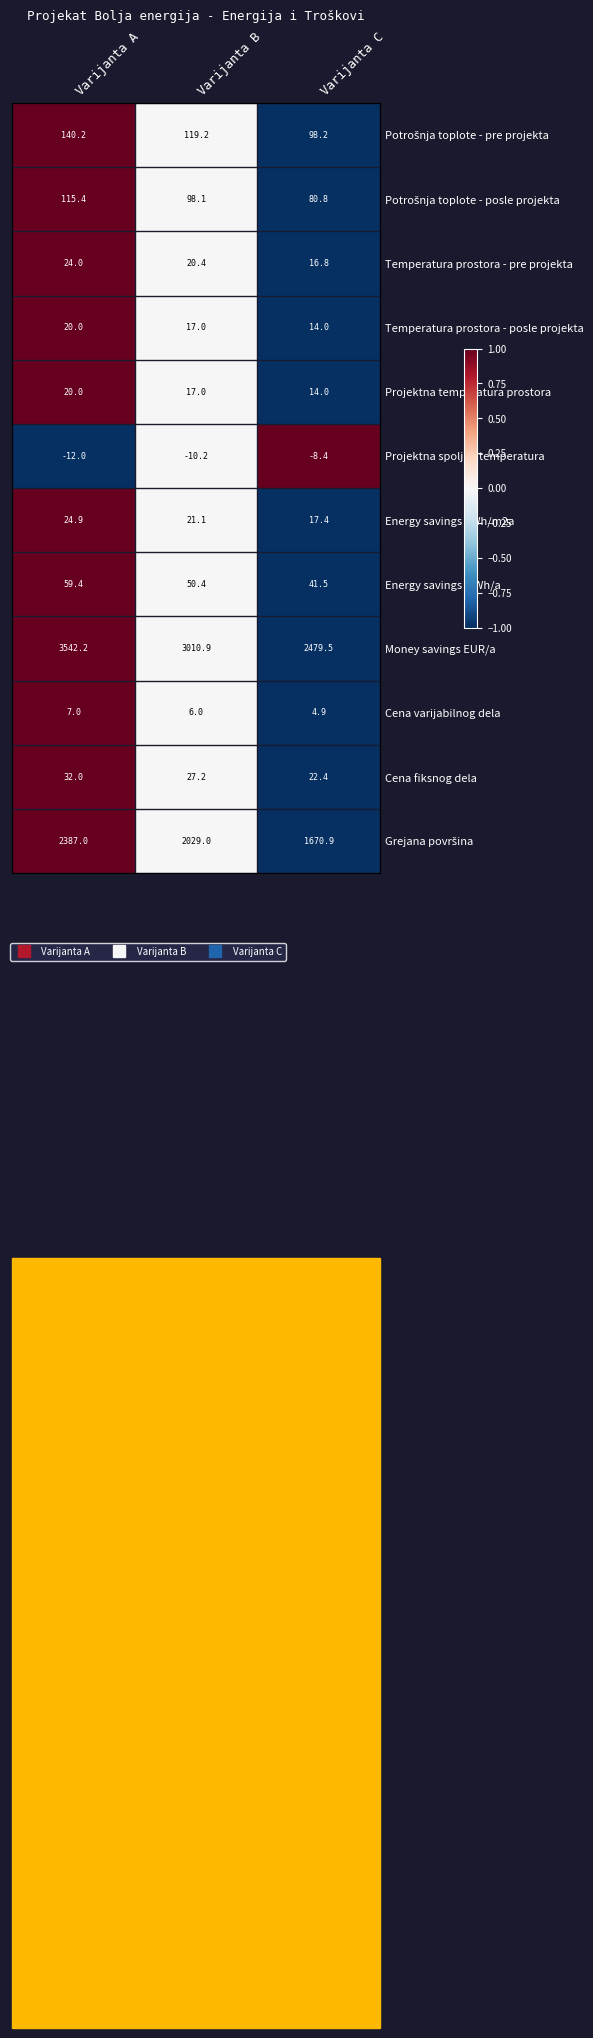

True or false: Cena varijabilnog dela has a value of 4.1 at Varijanta B.

False